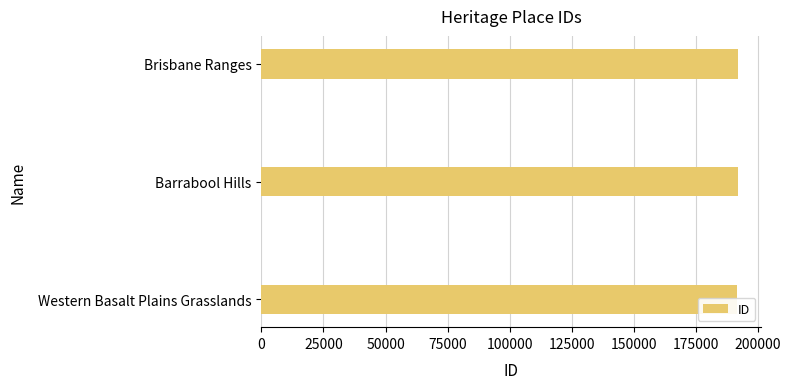

Reading left to right, what are all the values shown in this chart?

191794	191879	191939